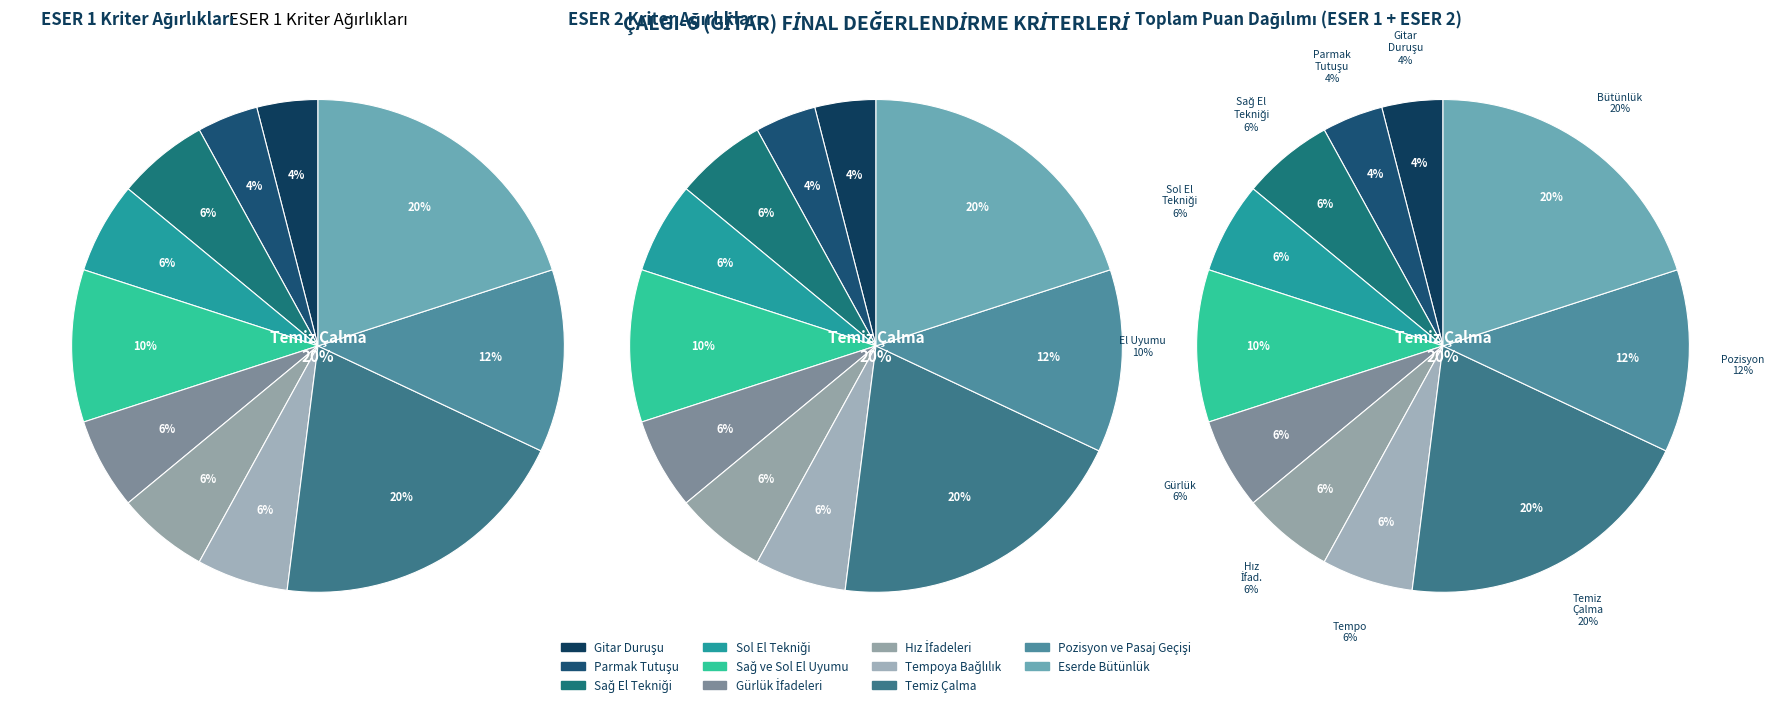

Does Sağ ve Sol El Uyumu account for over 50% of the chart?

No